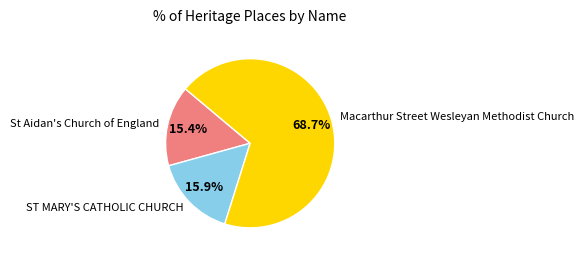

Between St Aidan's Church of England and Macarthur Street Wesleyan Methodist Church, which is larger?

Macarthur Street Wesleyan Methodist Church